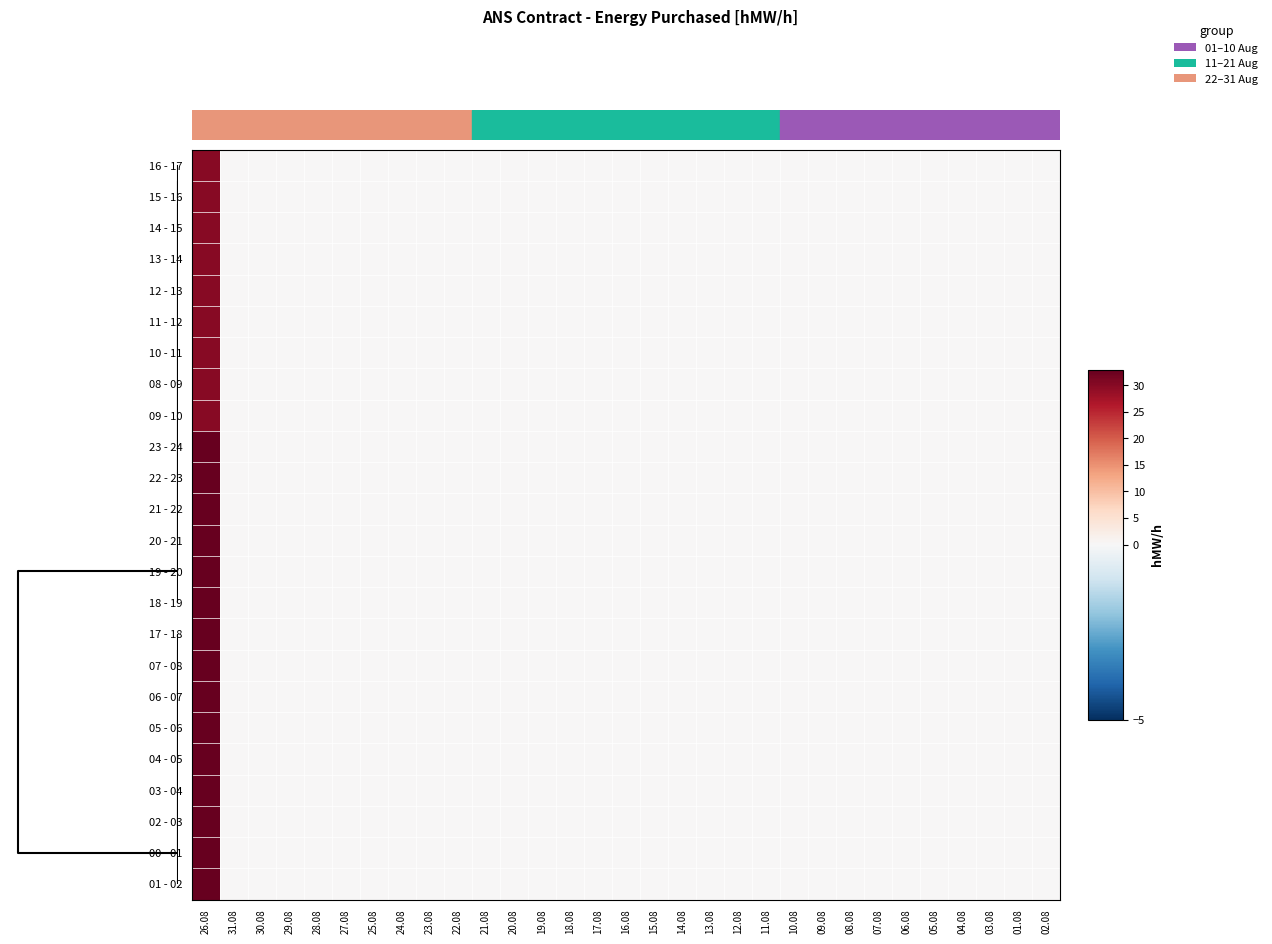

At how many categories does at least one series exceed 25?

1